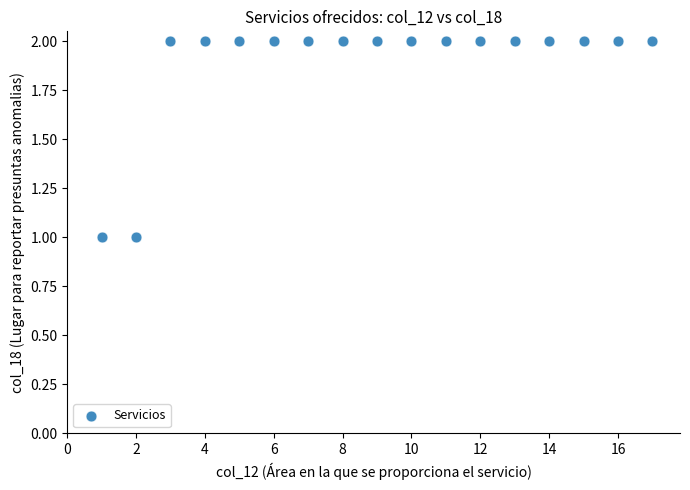

What is the range of X values (max minus min)?

16